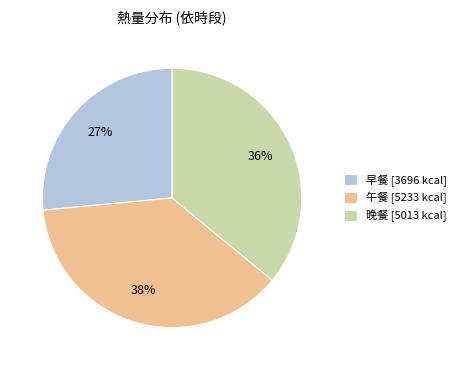

Is the sum of 午餐 [5233 kcal] and 早餐 [3696 kcal] greater than half?

Yes